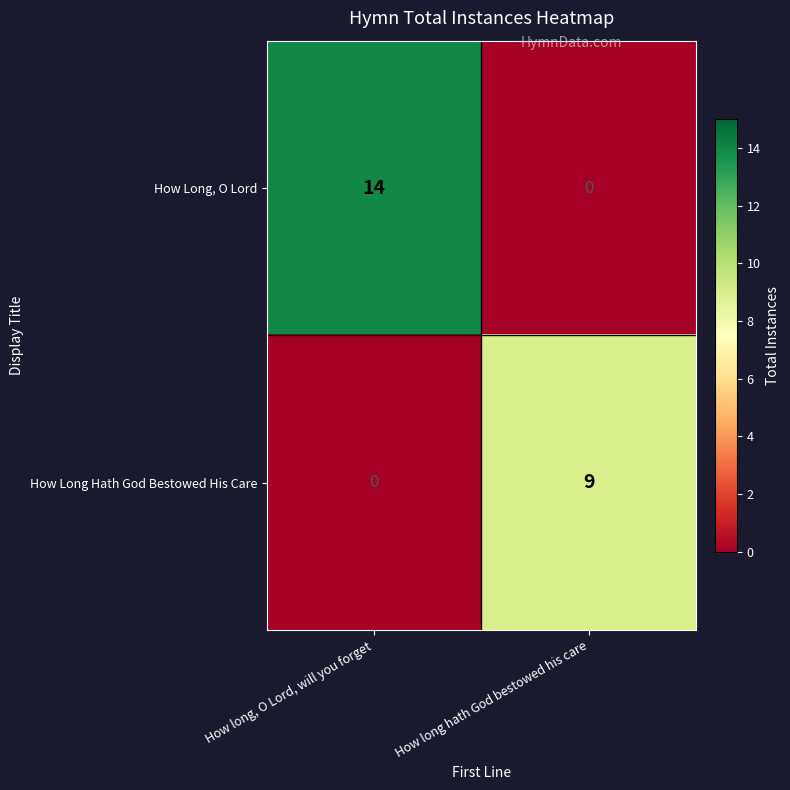

Which series has the largest total across all categories?

How Long, O Lord